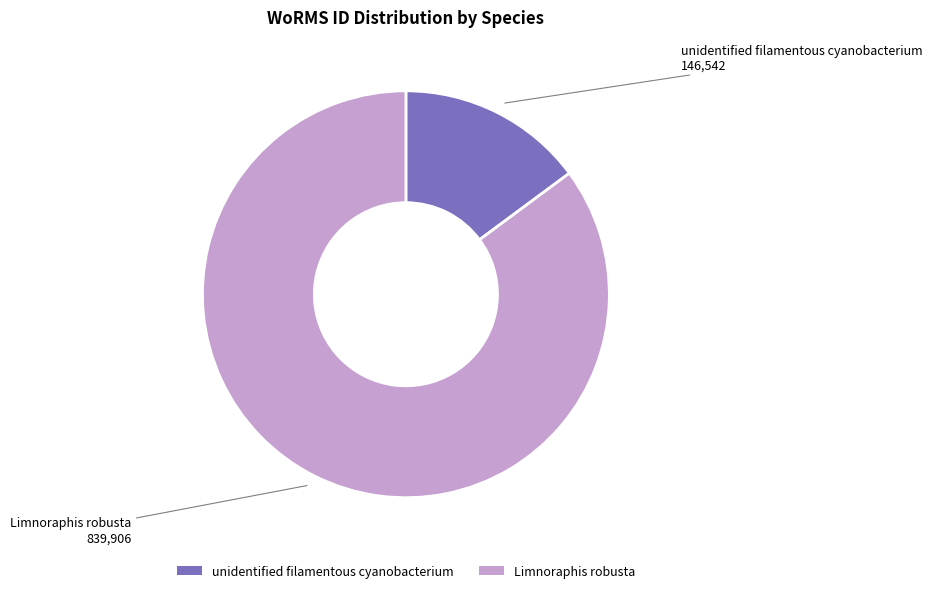

Is the sum of Limnoraphis robusta and unidentified filamentous cyanobacterium greater than half?

Yes